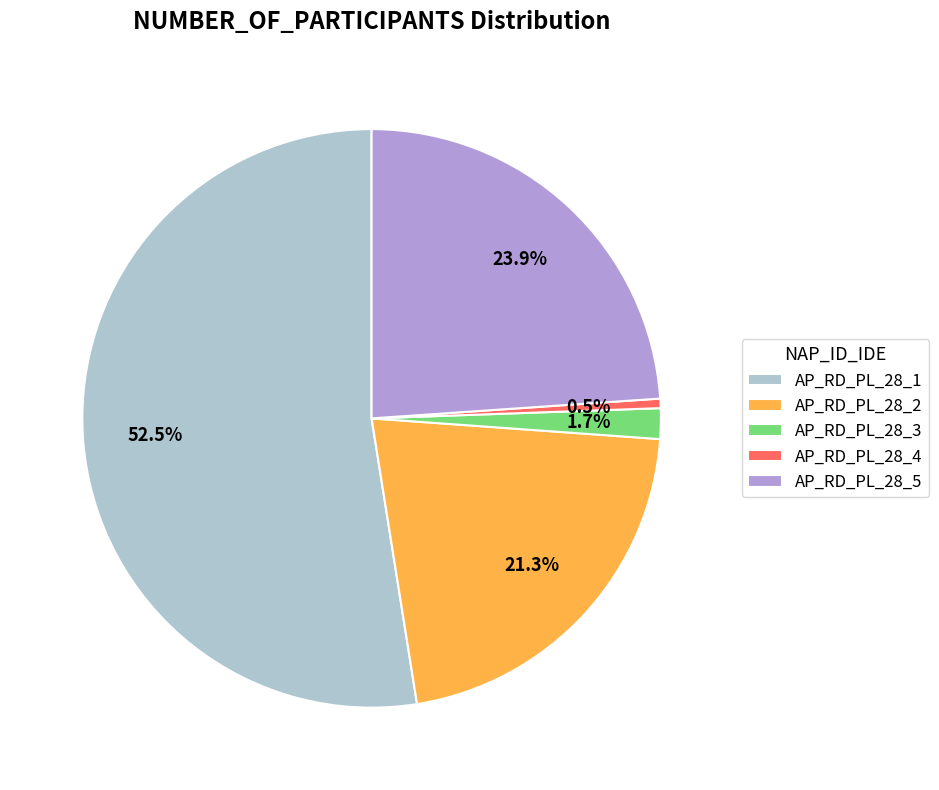

What percentage is the AP_RD_PL_28_3 slice, to the nearest percent?

2%